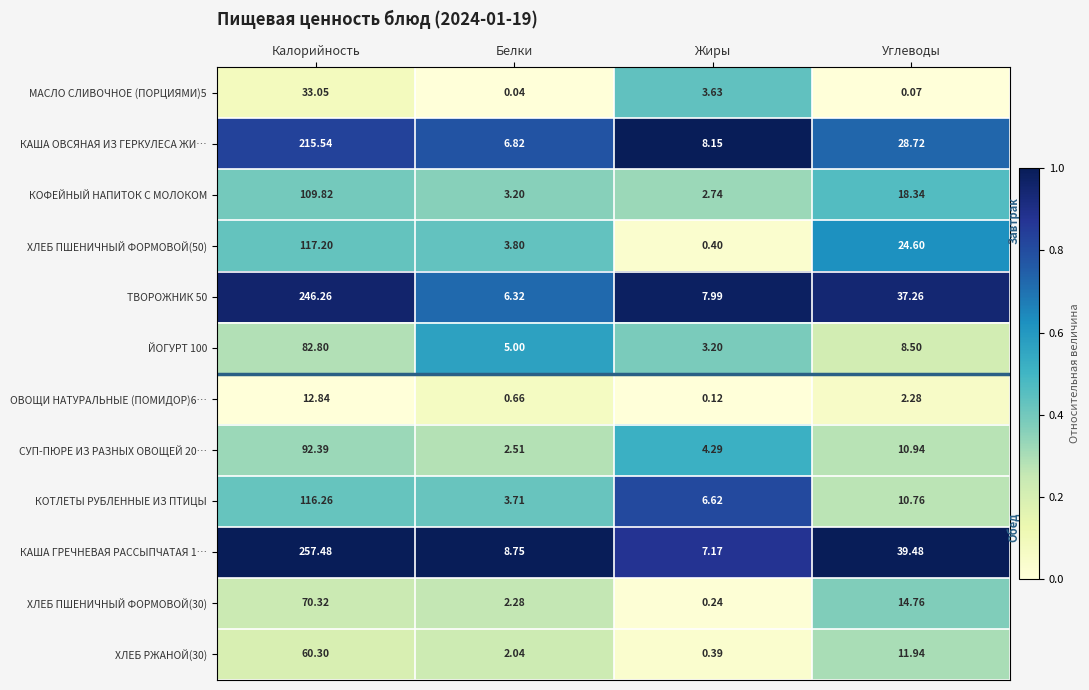

At which category does the chart reach its minimum across all series?

Белки